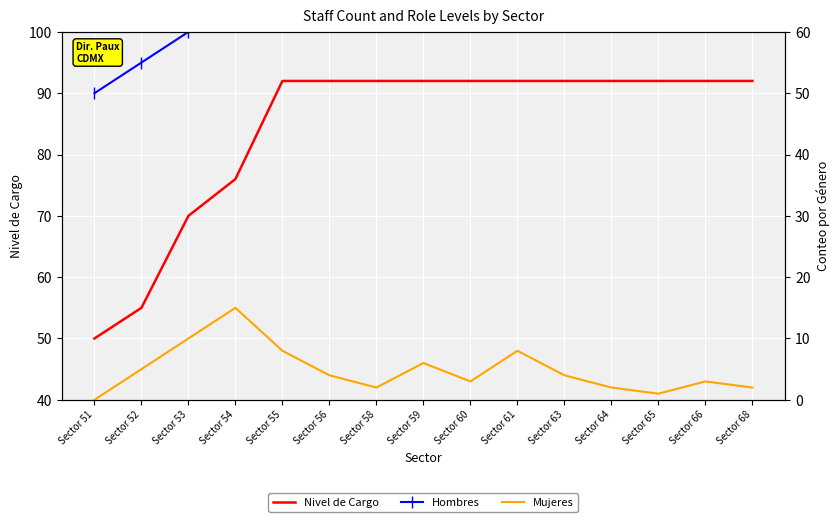

What is the average value of the Mujeres series?

5